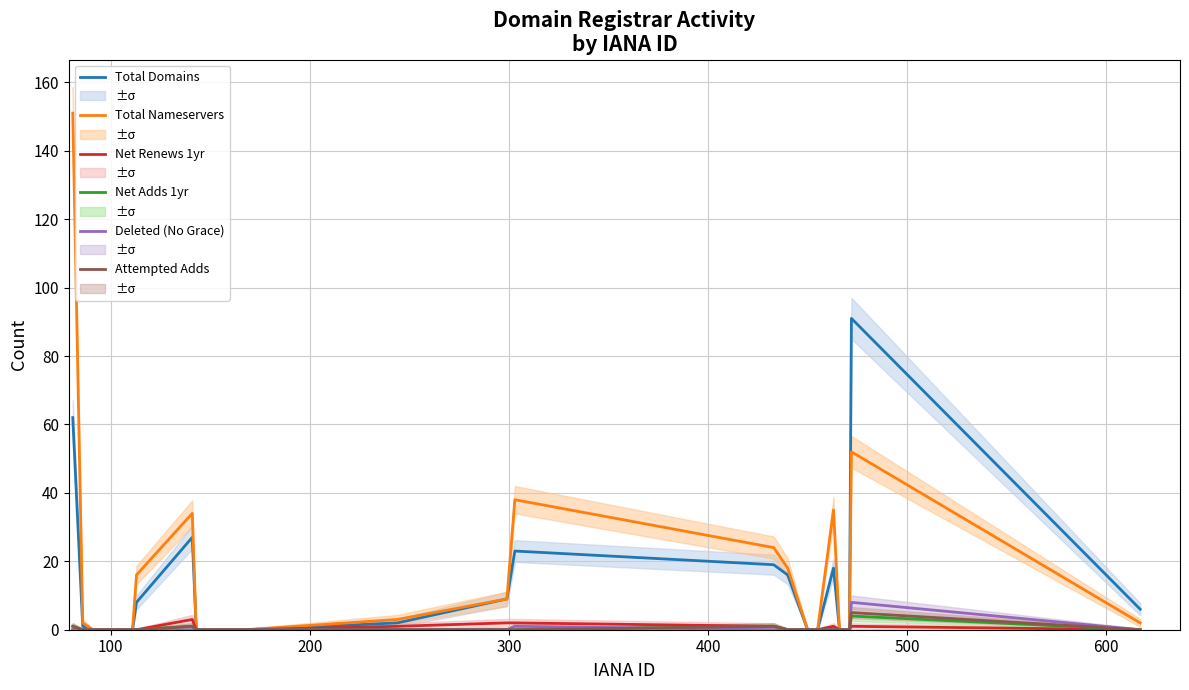

What are all the series names shown in the legend?

Total Domains, Total Nameservers, Net Renews 1yr, Net Adds 1yr, Deleted (No Grace), Attempted Adds